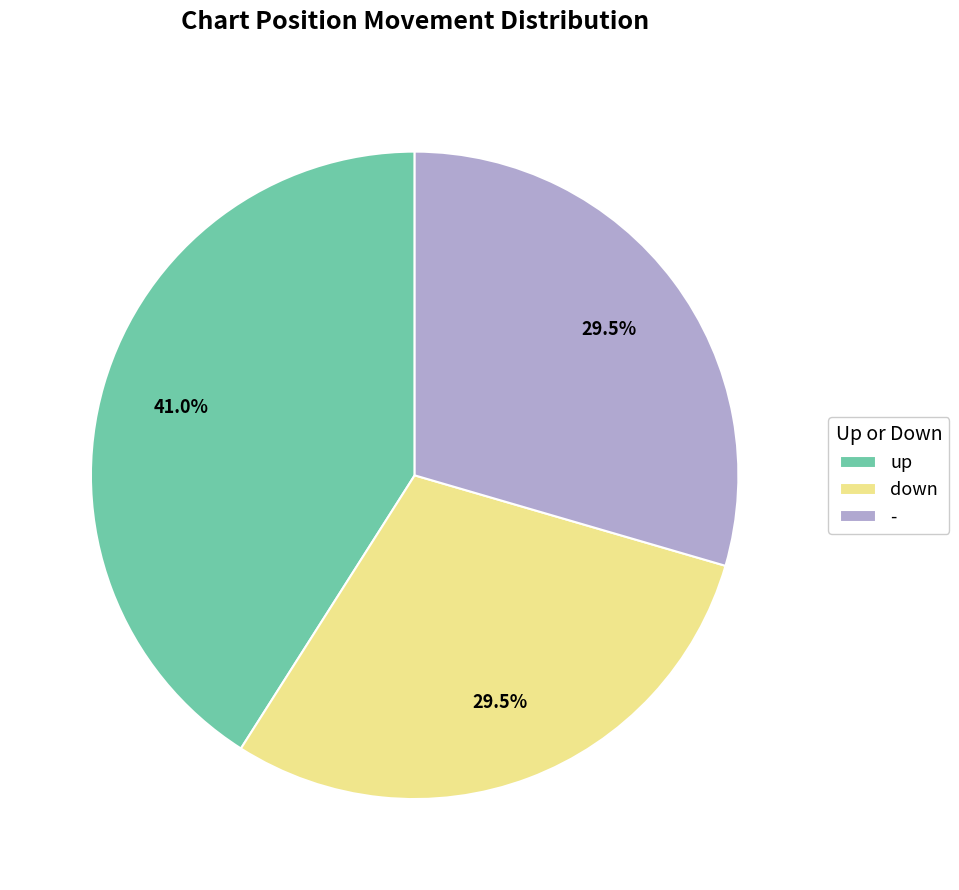

Is there any slice that represents more than half of the pie?

No